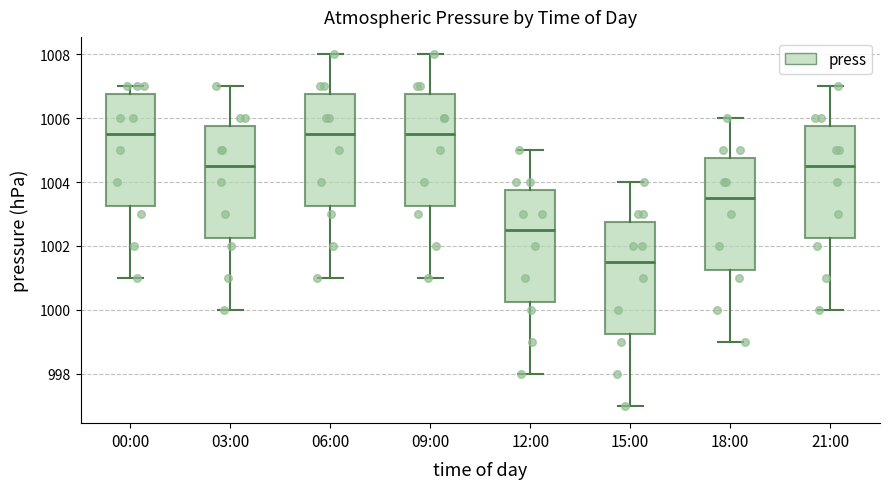

Reading left to right, transcribe this box plot: for each box, give where its median line is, the range the box spans, and where its two whiskers end, as read against the y-axis. The values are not printed on the chart, so give them approximately, as read against the axis.

00:00: median 1005.6, box 1003.2 to 1006.8, whiskers 1001.0 to 1007.0
03:00: median 1004.6, box 1002.2 to 1005.8, whiskers 1000.0 to 1007.0
06:00: median 1005.6, box 1003.2 to 1006.8, whiskers 1001.0 to 1008.0
09:00: median 1005.6, box 1003.2 to 1006.8, whiskers 1001.0 to 1008.0
12:00: median 1002.6, box 1000.2 to 1003.8, whiskers 998.0 to 1005.0
15:00: median 1001.6, box 999.2 to 1002.8, whiskers 997.0 to 1004.0
18:00: median 1003.6, box 1001.2 to 1004.8, whiskers 999.0 to 1006.0
21:00: median 1004.6, box 1002.2 to 1005.8, whiskers 1000.0 to 1007.0